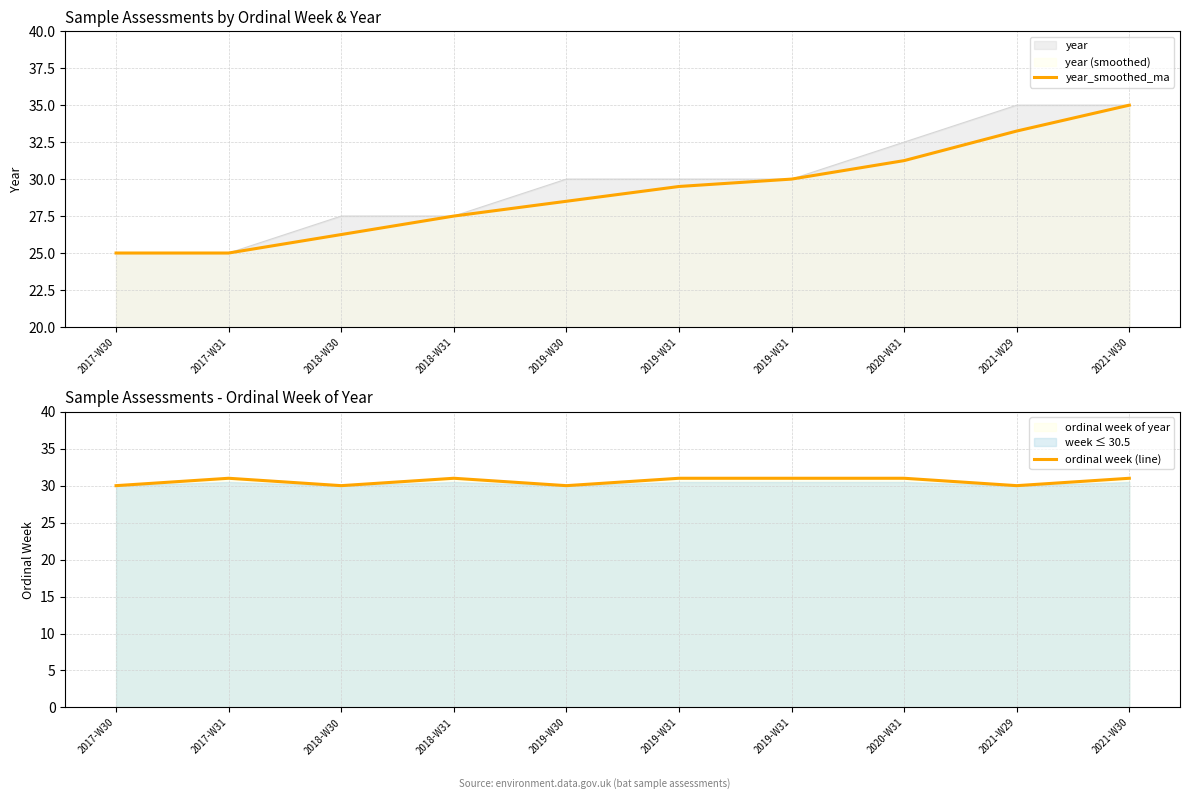

At 2021-W29, list the series in order from largest to smallest.

year_smoothed_ma, ordinal week (line)